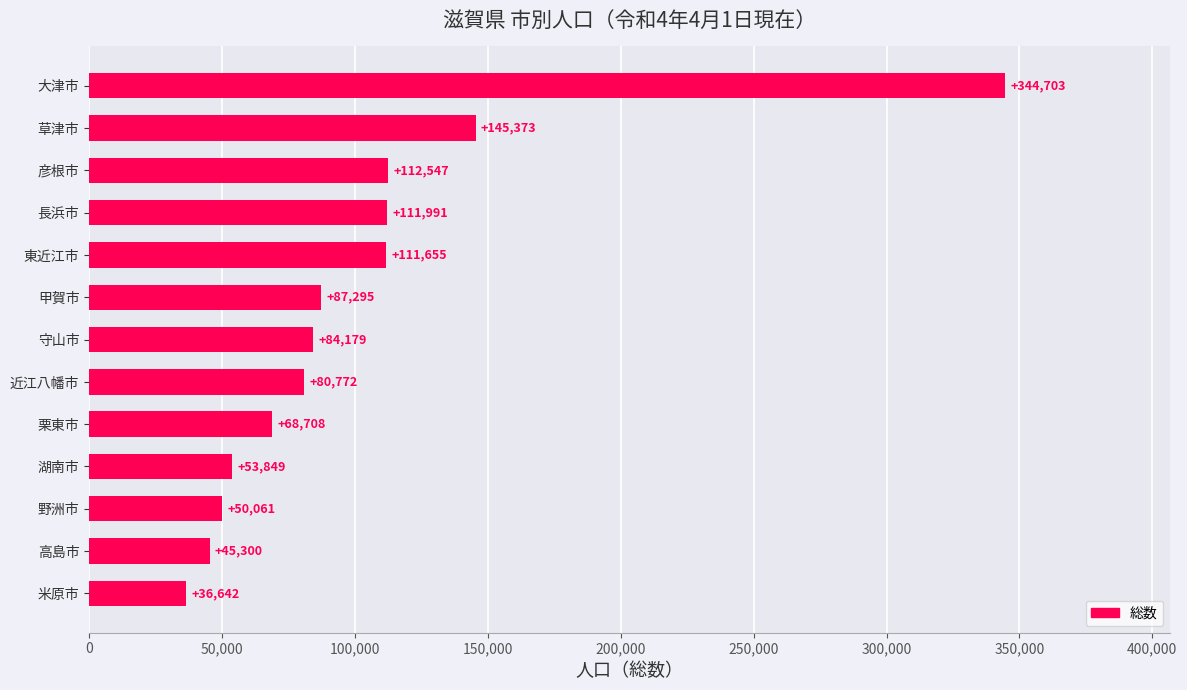

List the labels in order of value, largest first.

大津市, 草津市, 彦根市, 長浜市, 東近江市, 甲賀市, 守山市, 近江八幡市, 栗東市, 湖南市, 野洲市, 高島市, 米原市